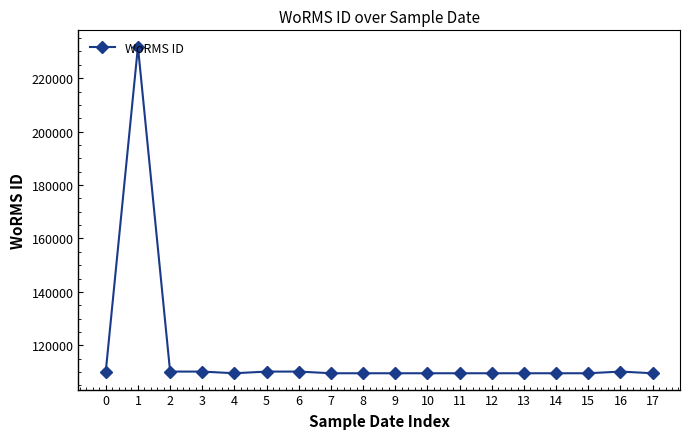

At which category does the data reach its first local peak?

1